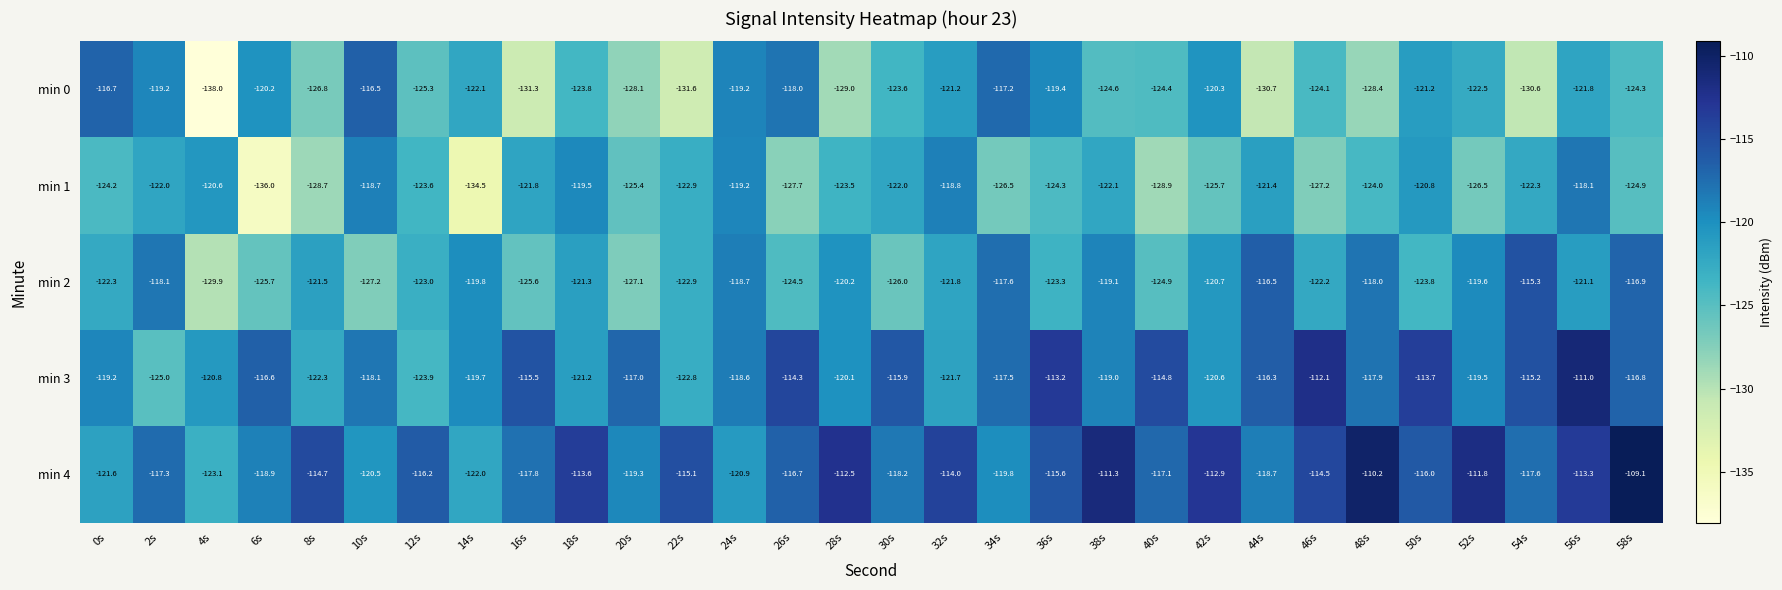

What is the difference between the second highest and second lowest values in the min 4 series?

11.8